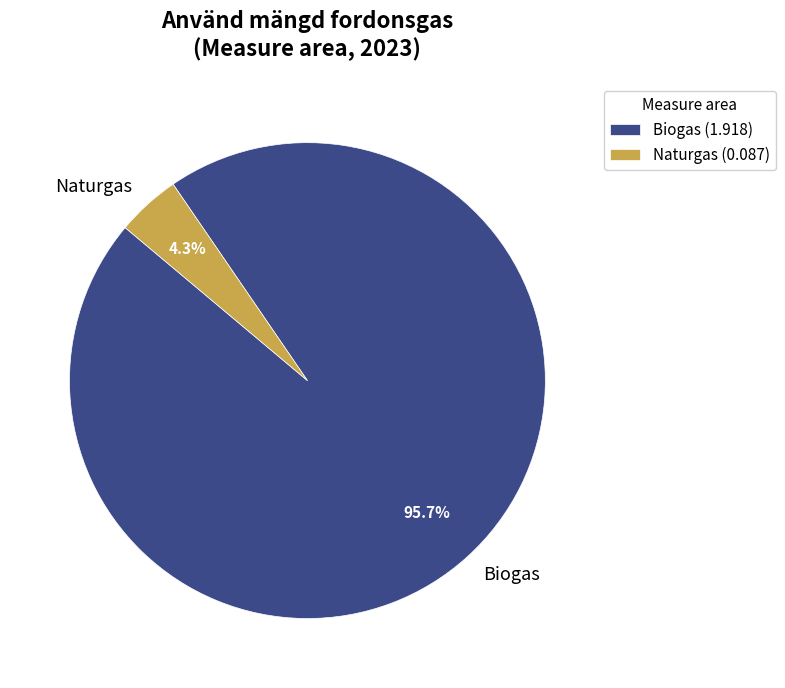

To the nearest percent, what is the difference between the largest and smallest slice percentages?

91%